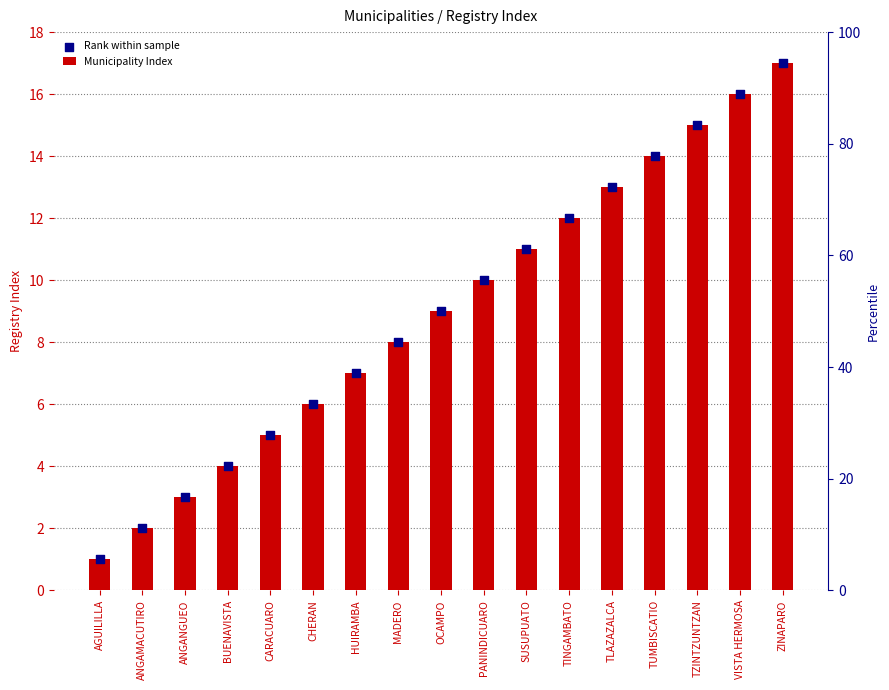

Which series reaches the maximum Y coordinate?

Municipality Index